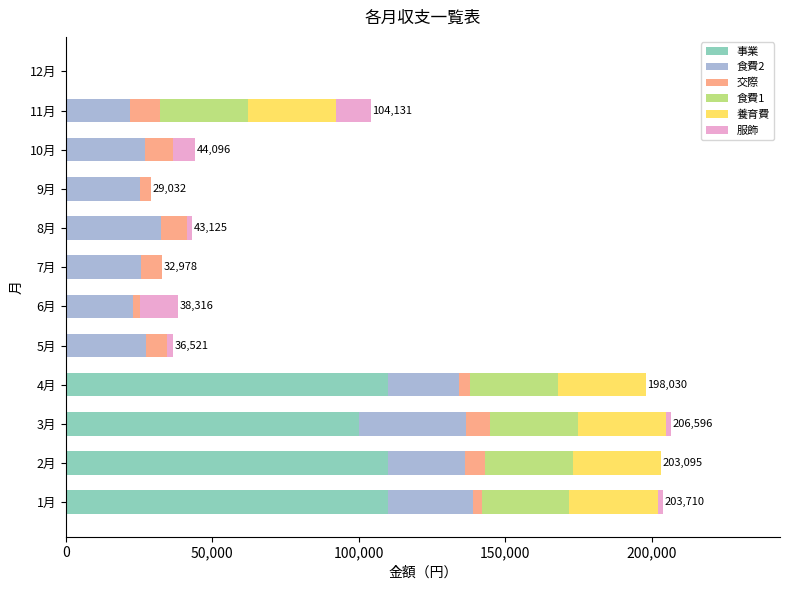

What is the maximum value for 事業?

110100